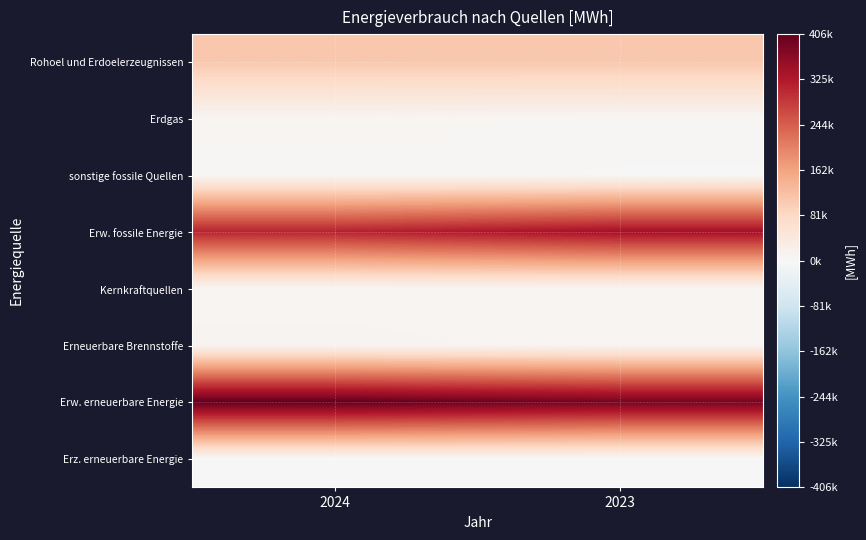

Rank the series by their maximum value, from highest to lowest.

Erw. erneuerbare Energie, Erw. fossile Energie, Rohoel und Erdoelerzeugnissen, Erneuerbare Brennstoffe, Kernkraftquellen, Erdgas, sonstige fossile Quellen, Erz. erneuerbare Energie